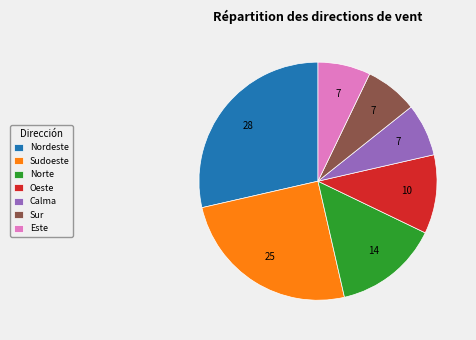

What is the largest slice in the pie chart?

Nordeste